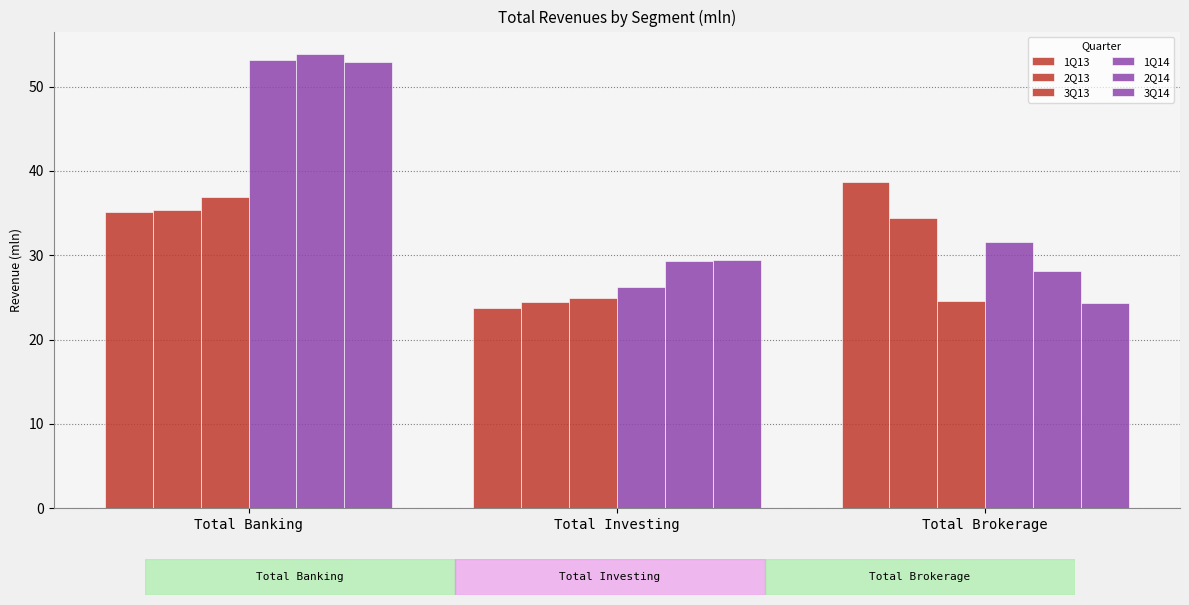

Does the chart contain stacked bars?

No